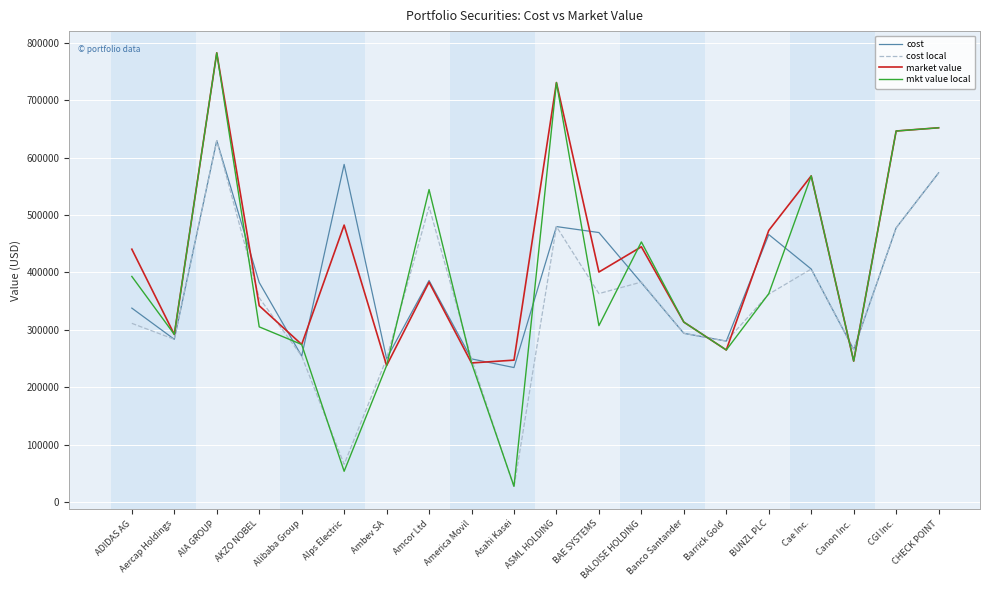

What is the total value across all series at AIA GROUP?

2824907.2